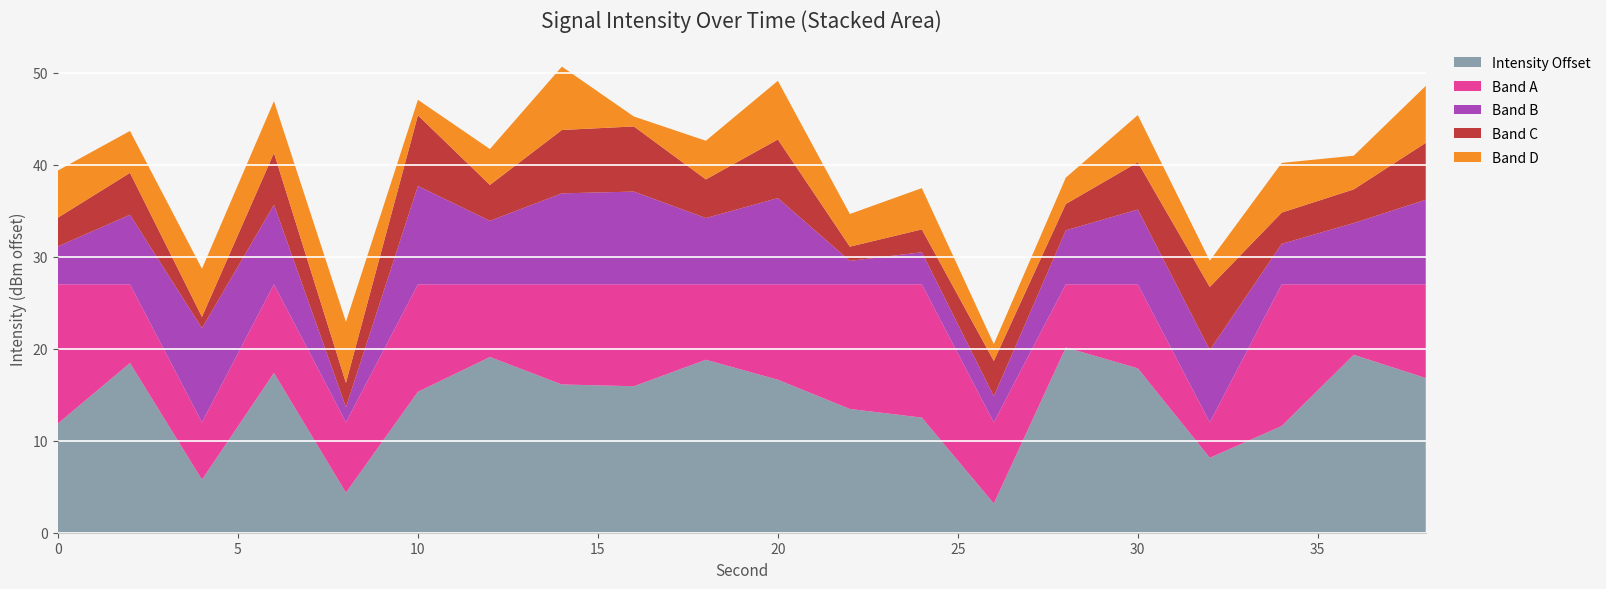

What is the total value across all series at 20?

49.1